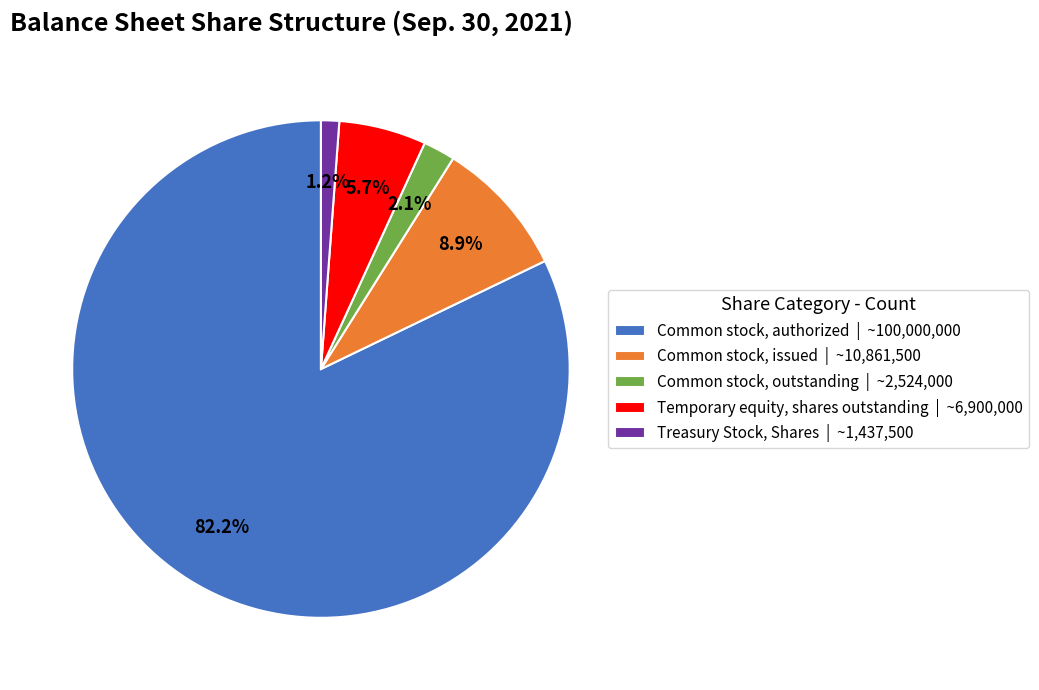

Do Common stock, outstanding and Common stock, authorized together represent more than half of the pie?

Yes